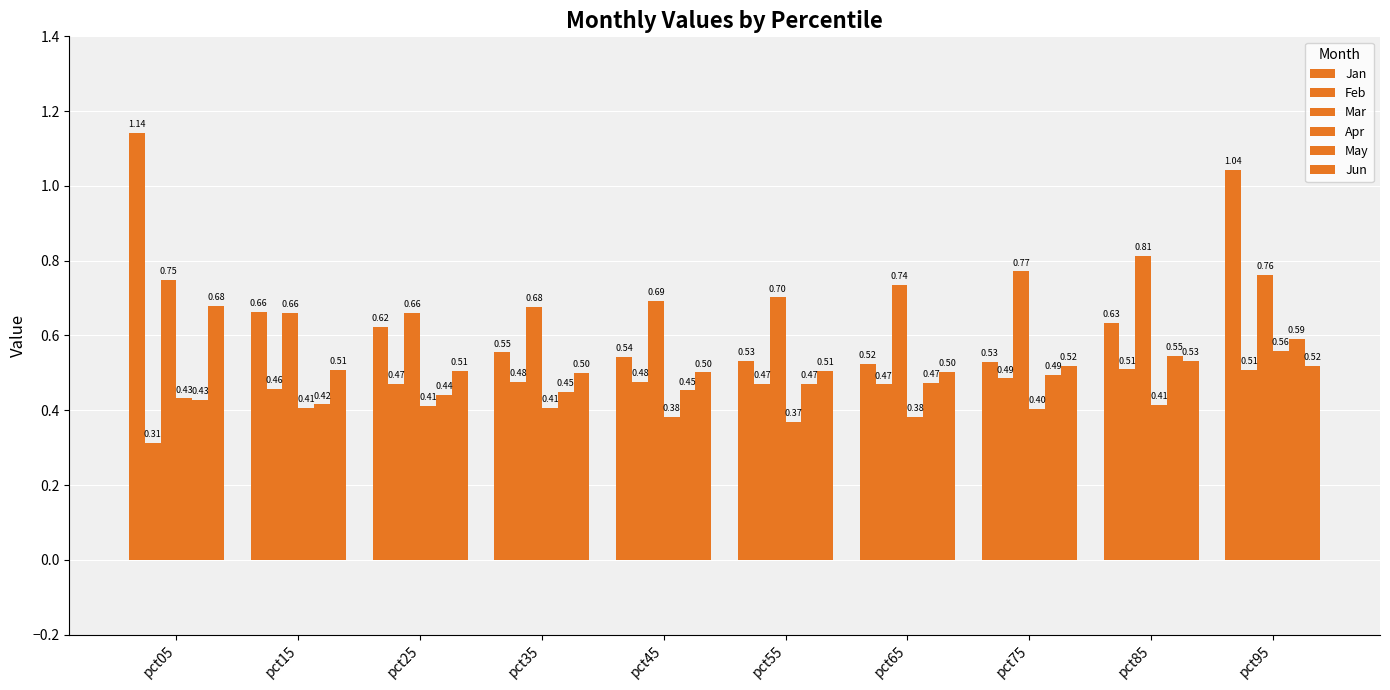

How many series are shown in this chart?

6